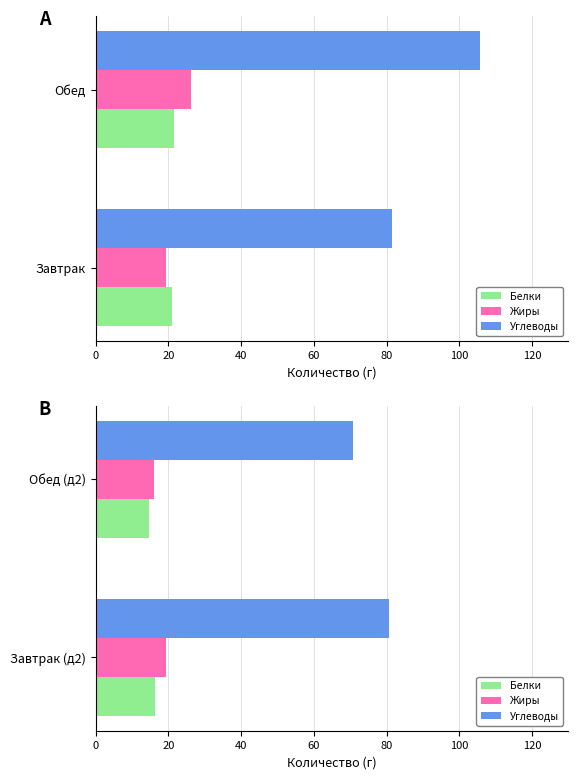

What is the difference between the maximum and minimum values in the Углеводы series?

9.9